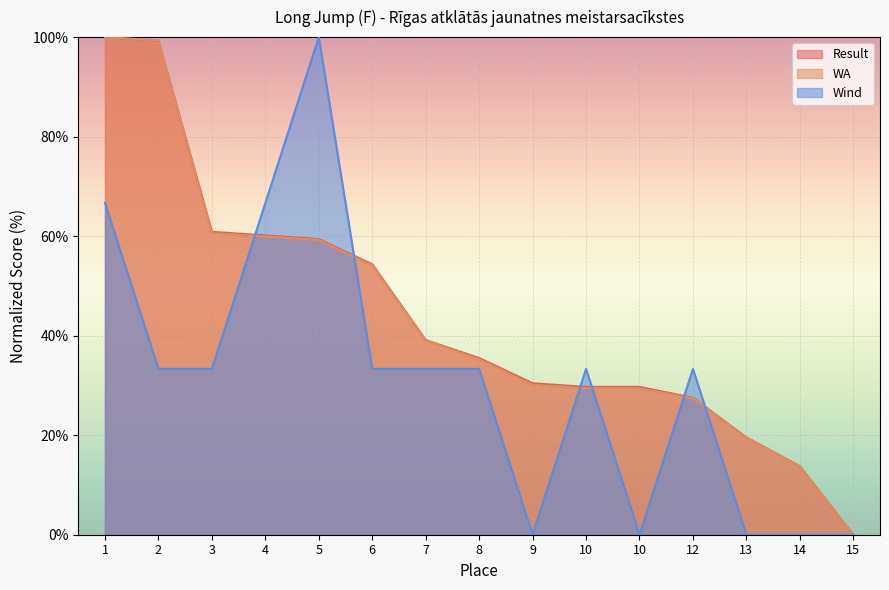

What is the total value across all series at 1?

266.7